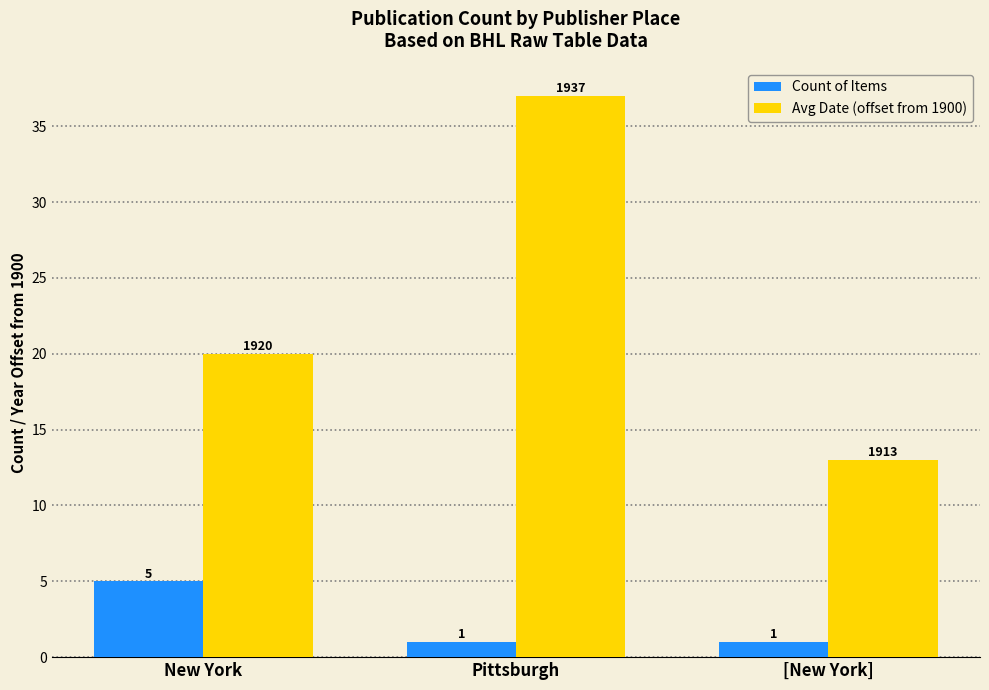

Reading left to right, transcribe all the data shown in this chart.

Count of Items: 5	1	1
Avg Date (offset from 1900): 20	37	13